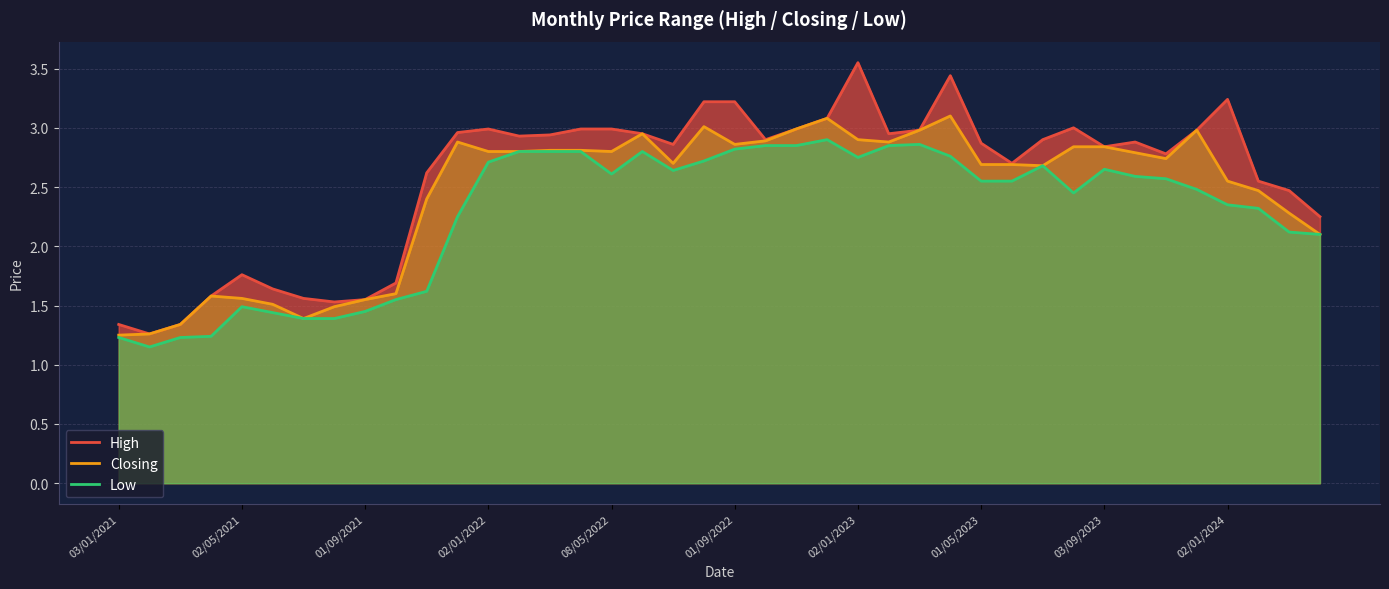

In Low, how many points are higher than both neighbors (excluding endpoints)?

6